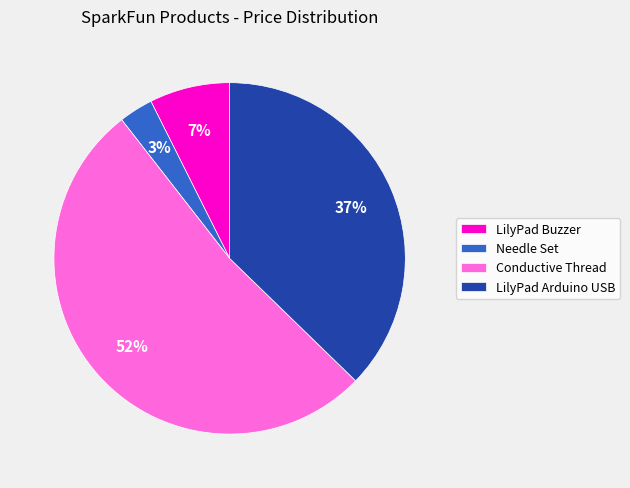

To the nearest percent, what portion does LilyPad Arduino USB represent?

37%